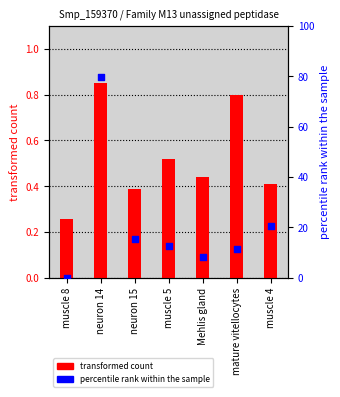

Which series has the widest spread of Y values?

percentile rank within the sample